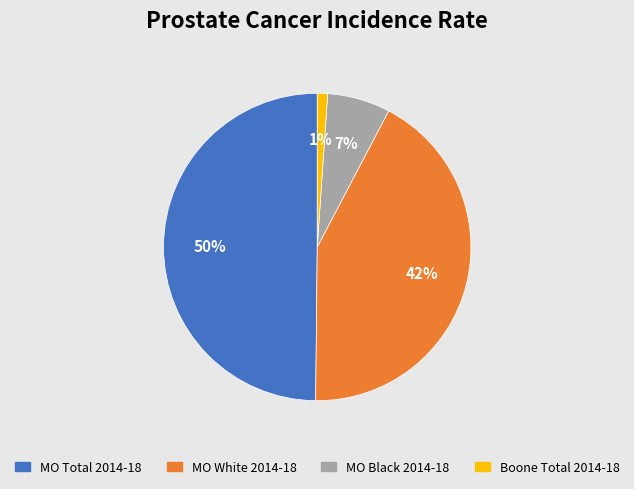

To the nearest percent, what is the average slice percentage?

25%